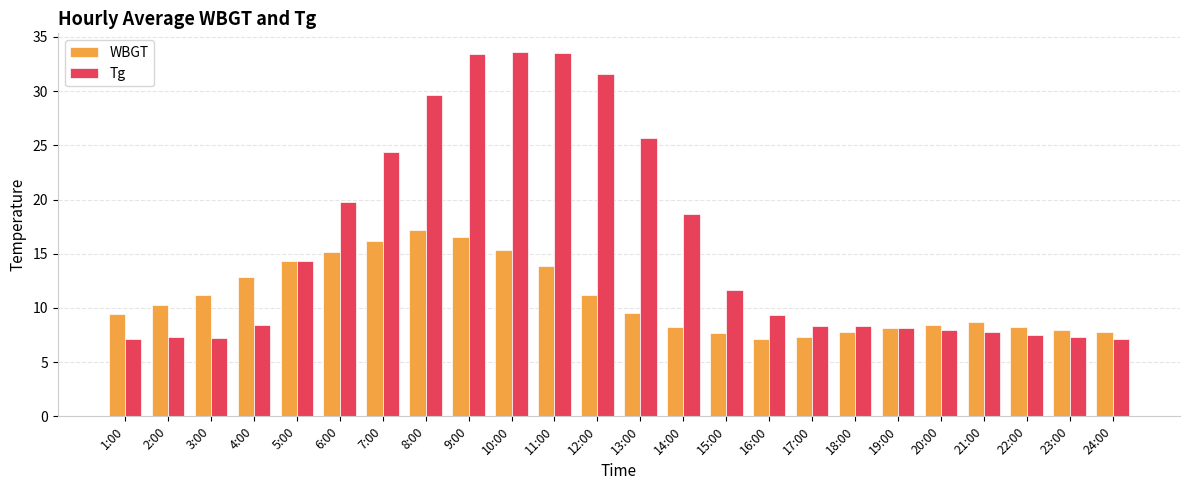

At how many categories does at least one series exceed 23?

7